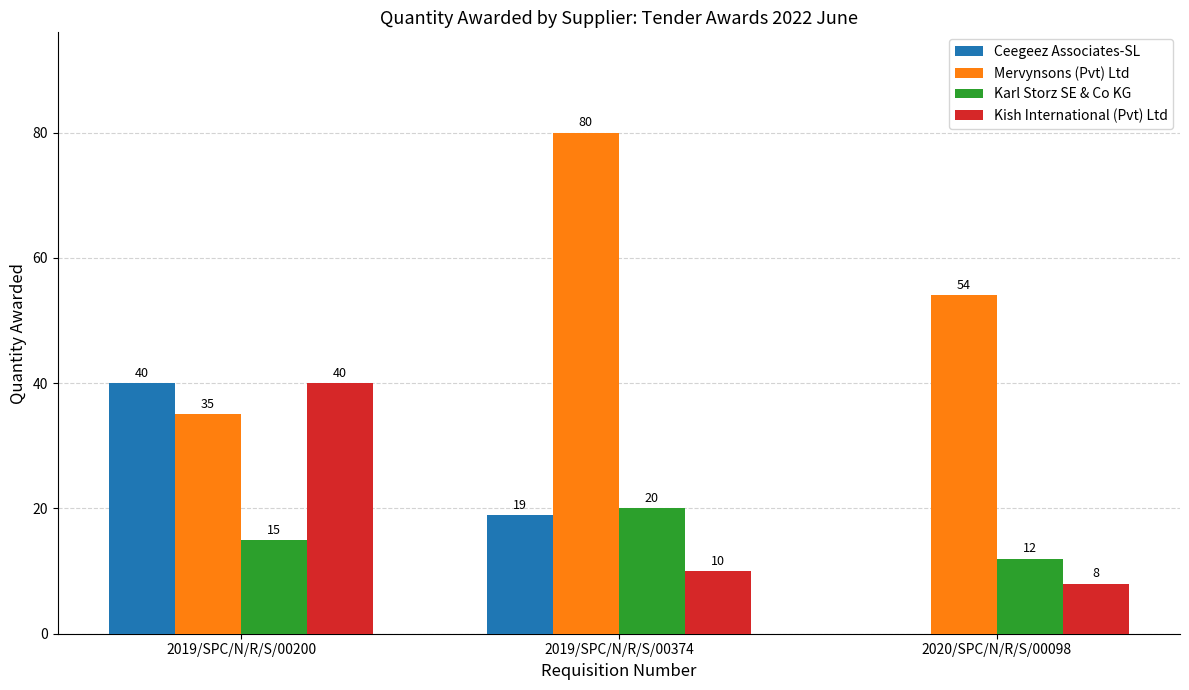

Reading left to right, list all the values displayed in this chart.

Ceegeez Associates-SL: 2019/SPC/N/R/S/00200=40	2019/SPC/N/R/S/00374=19	2020/SPC/N/R/S/00098=0
Mervynsons (Pvt) Ltd: 2019/SPC/N/R/S/00200=35	2019/SPC/N/R/S/00374=80	2020/SPC/N/R/S/00098=54
Karl Storz SE & Co KG: 2019/SPC/N/R/S/00200=15	2019/SPC/N/R/S/00374=20	2020/SPC/N/R/S/00098=12
Kish International (Pvt) Ltd: 2019/SPC/N/R/S/00200=40	2019/SPC/N/R/S/00374=10	2020/SPC/N/R/S/00098=8